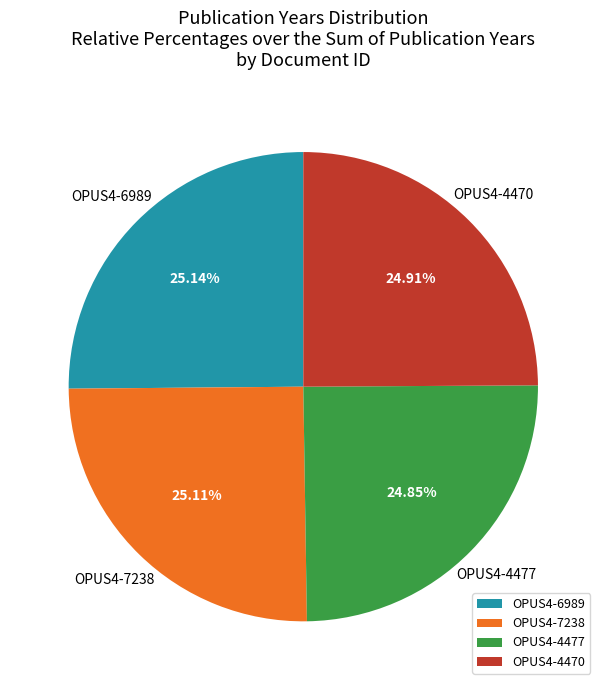

Is OPUS4-4477 the majority of the pie?

No